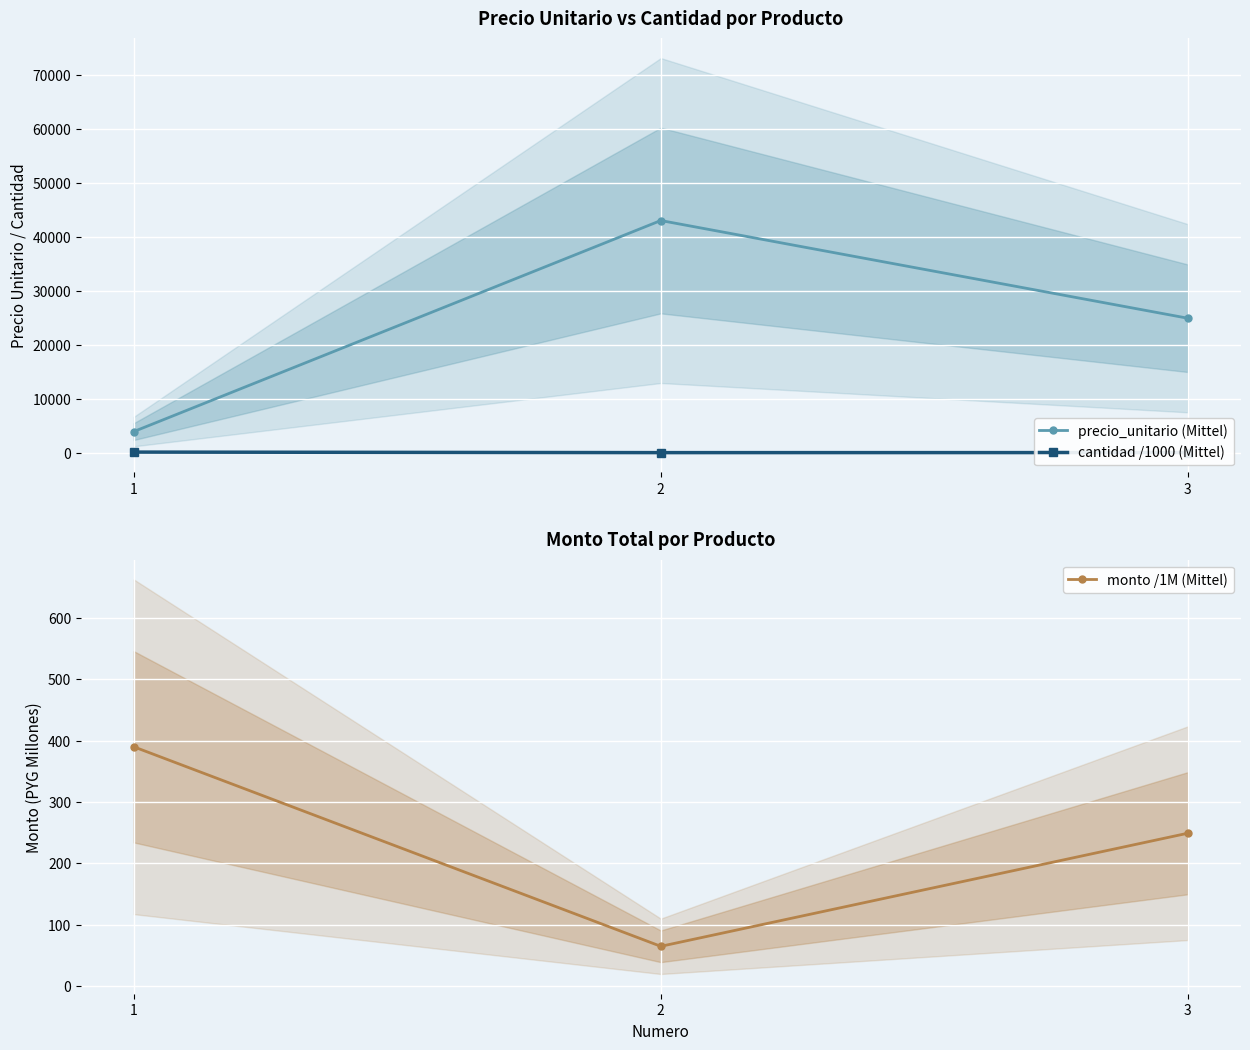

Reading right to left, transcribe all the data shown in this chart.

precio_unitario (Mittel): 3=24900.0	2=43000.0	1=3900.0
cantidad /1000 (Mittel): 3=10.0	2=1.5	1=100.0
monto /1M (Mittel): 3=249.0	2=64.5	1=390.0